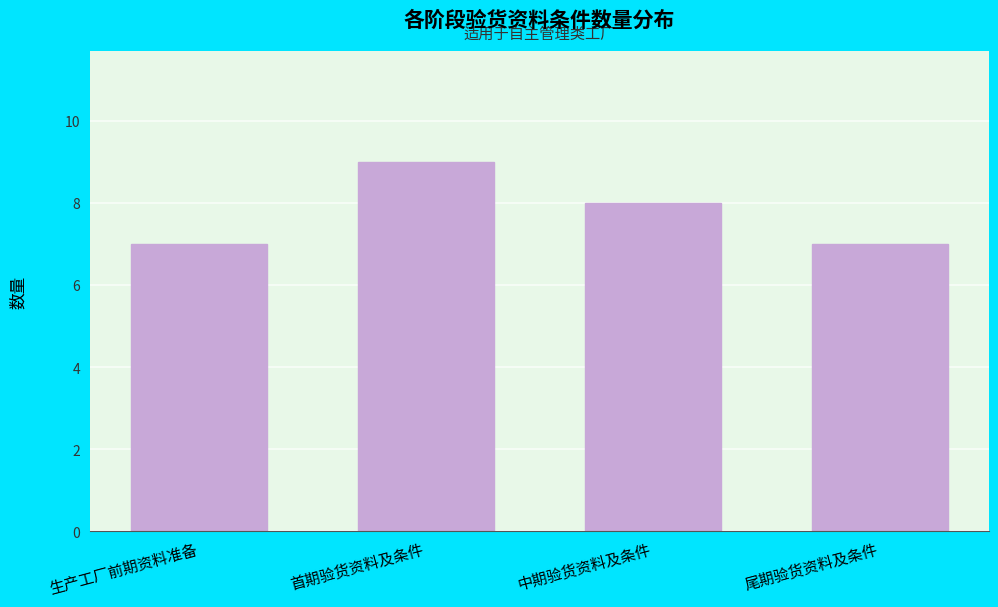

Reading left to right, what are all the values shown in this chart?

7	9	8	7